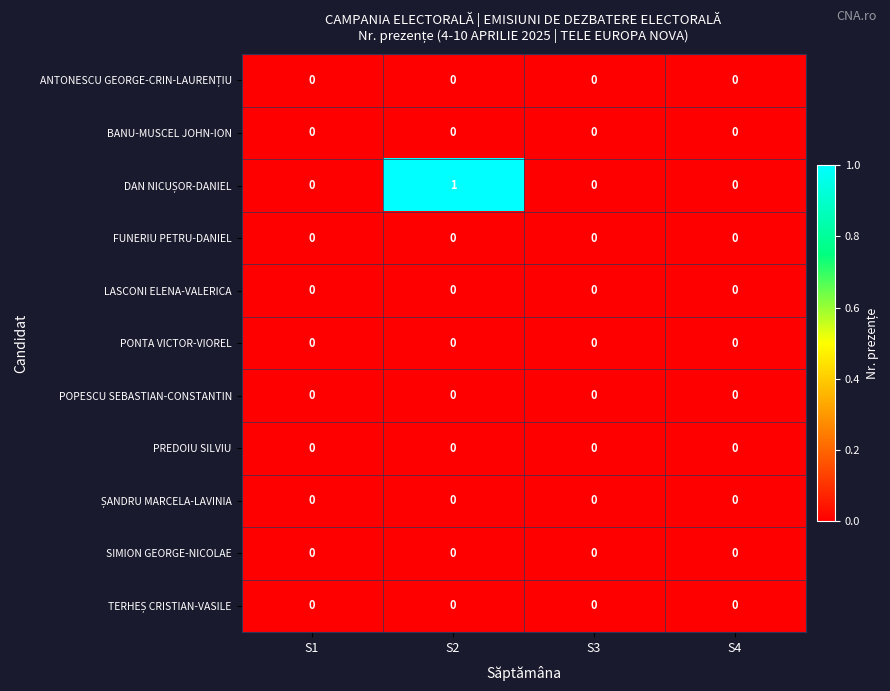

At which category is the sum across all series the highest?

S2